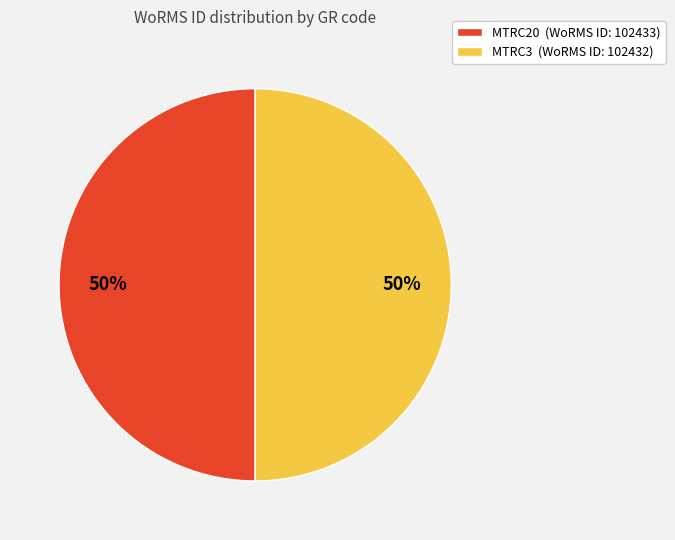

What is the ratio of the value at MTRC20 (WoRMS ID: 102433) to the value at MTRC3 (WoRMS ID: 102432)?

1.0